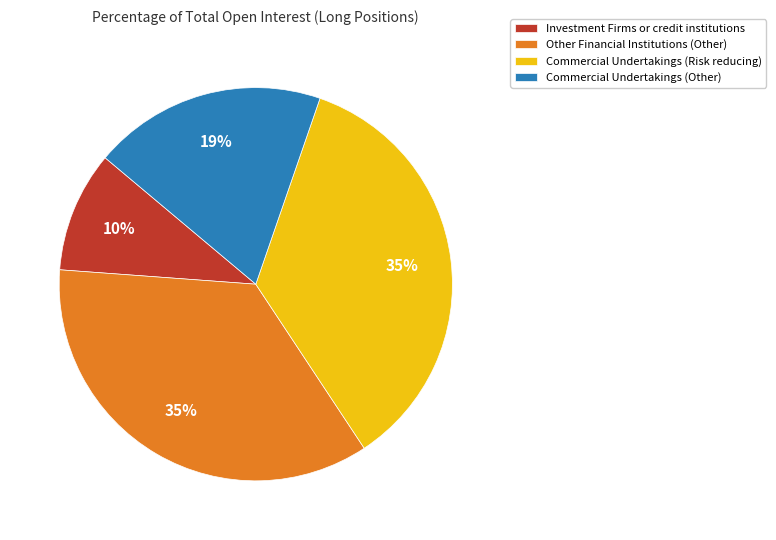

Is the sum of Investment Firms or credit institutions and Other Financial Institutions (Other) greater than half?

No